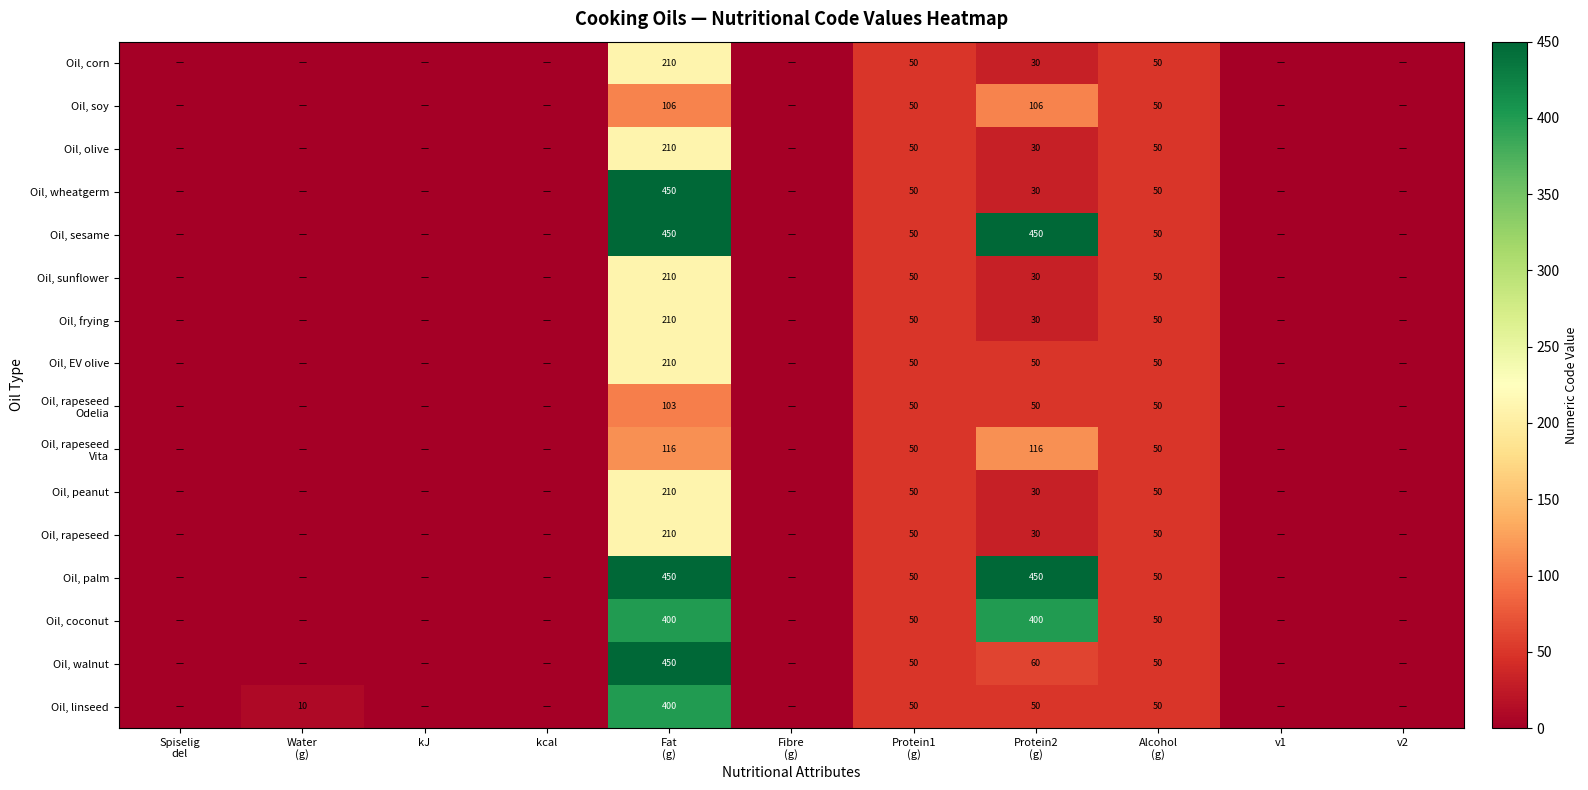

At which label does Oil, frying reach its peak?

Fat (g)